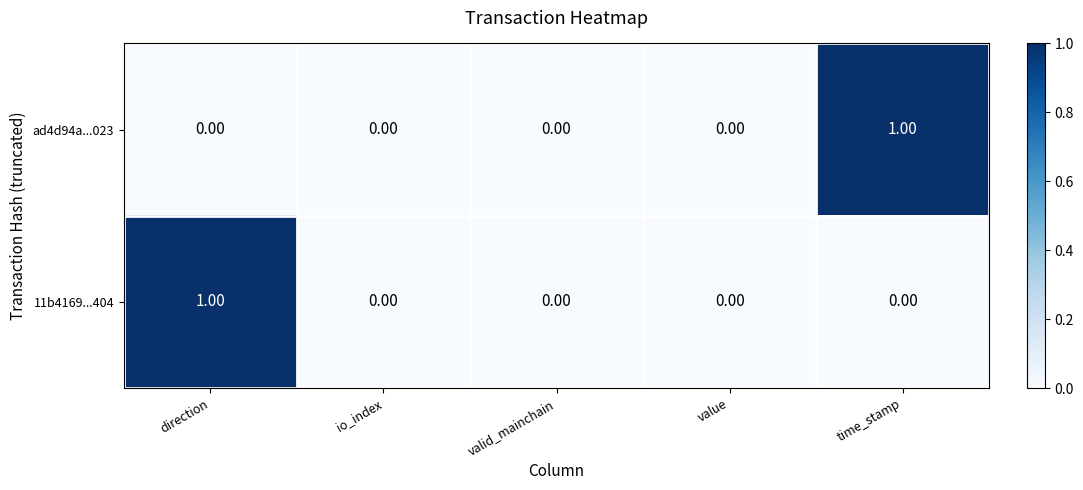

Is the value of 11b4169...404 at direction greater than the value of ad4d94a...023 at value?

Yes